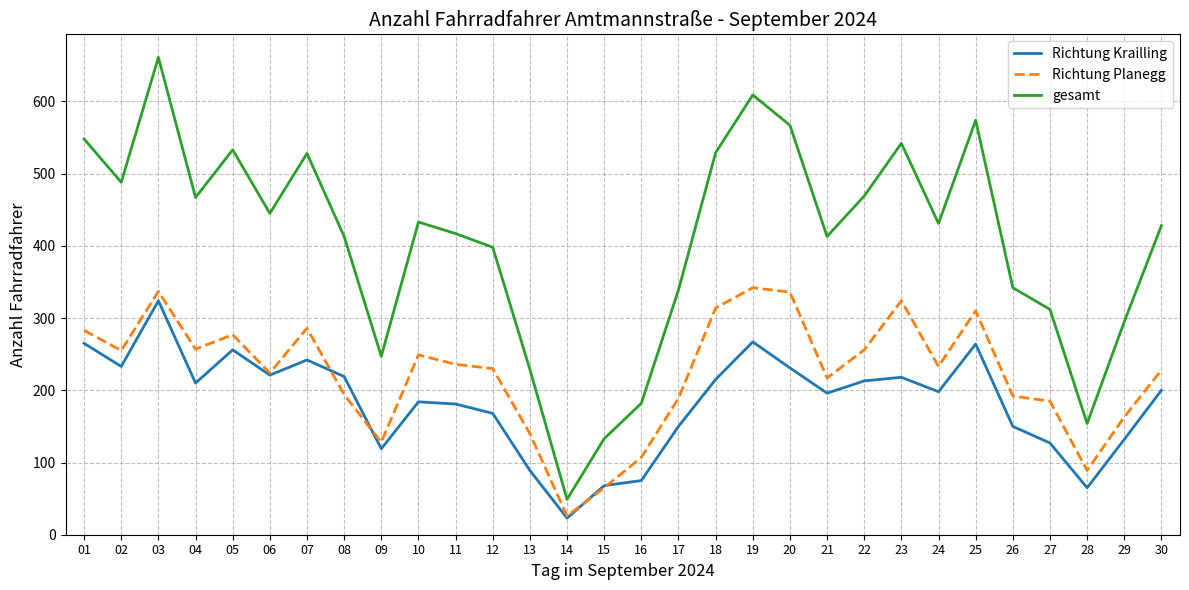

What is the difference between the gesamt values at 22 and 15?

336